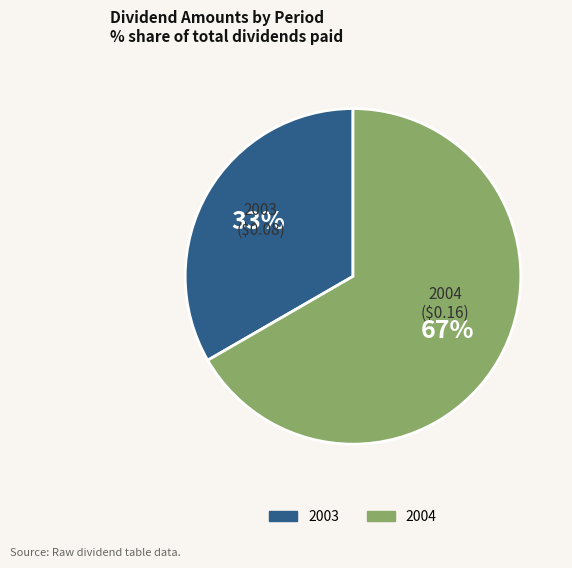

Combined, do 2004 and 2003 account for over 50%?

Yes